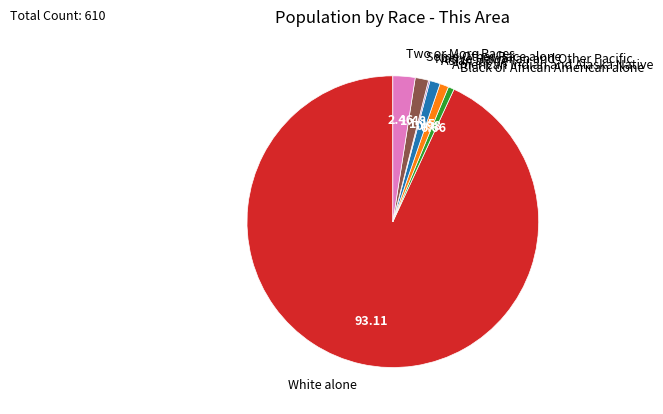

Is there any slice that represents more than half of the pie?

Yes